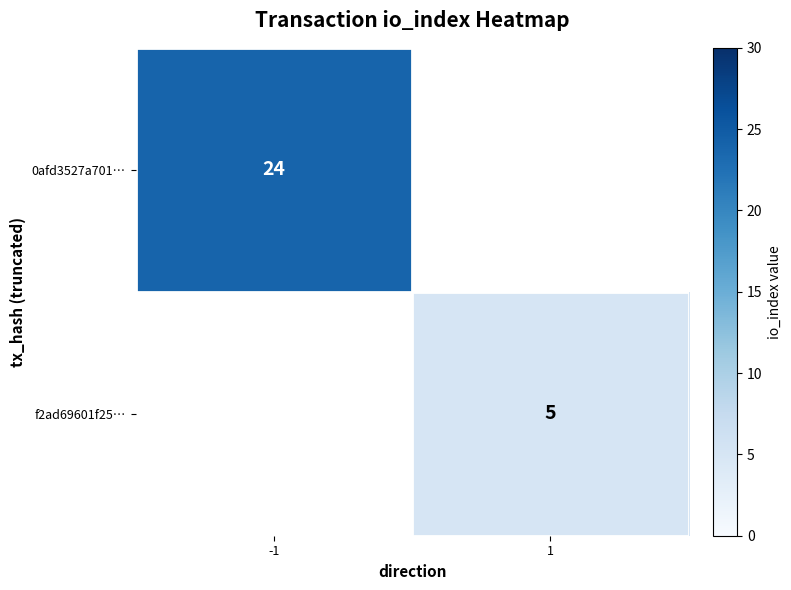

Is the value of 0afd3527a701… at -1 greater than the value of f2ad69601f25… at 1?

Yes